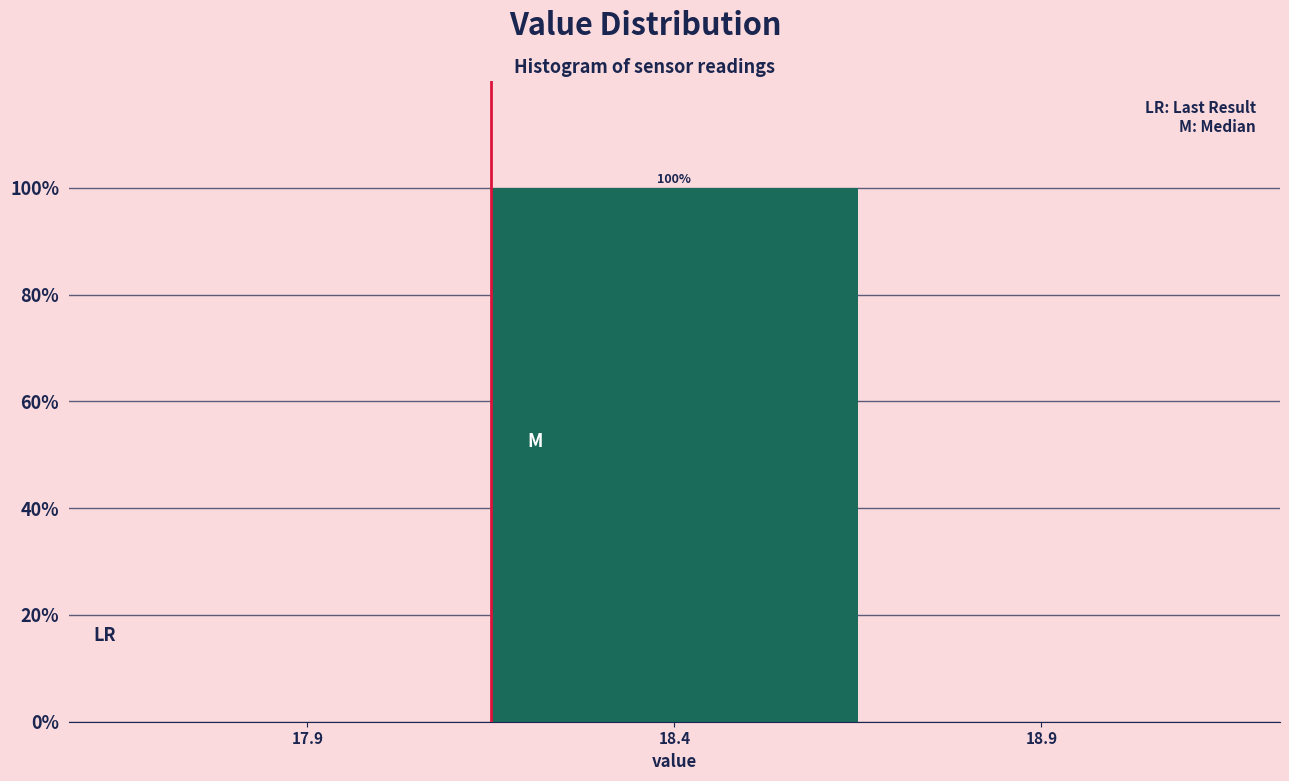

Reading left to right, extract all data points from this chart.

17.9=0	18.4=100	18.9=0